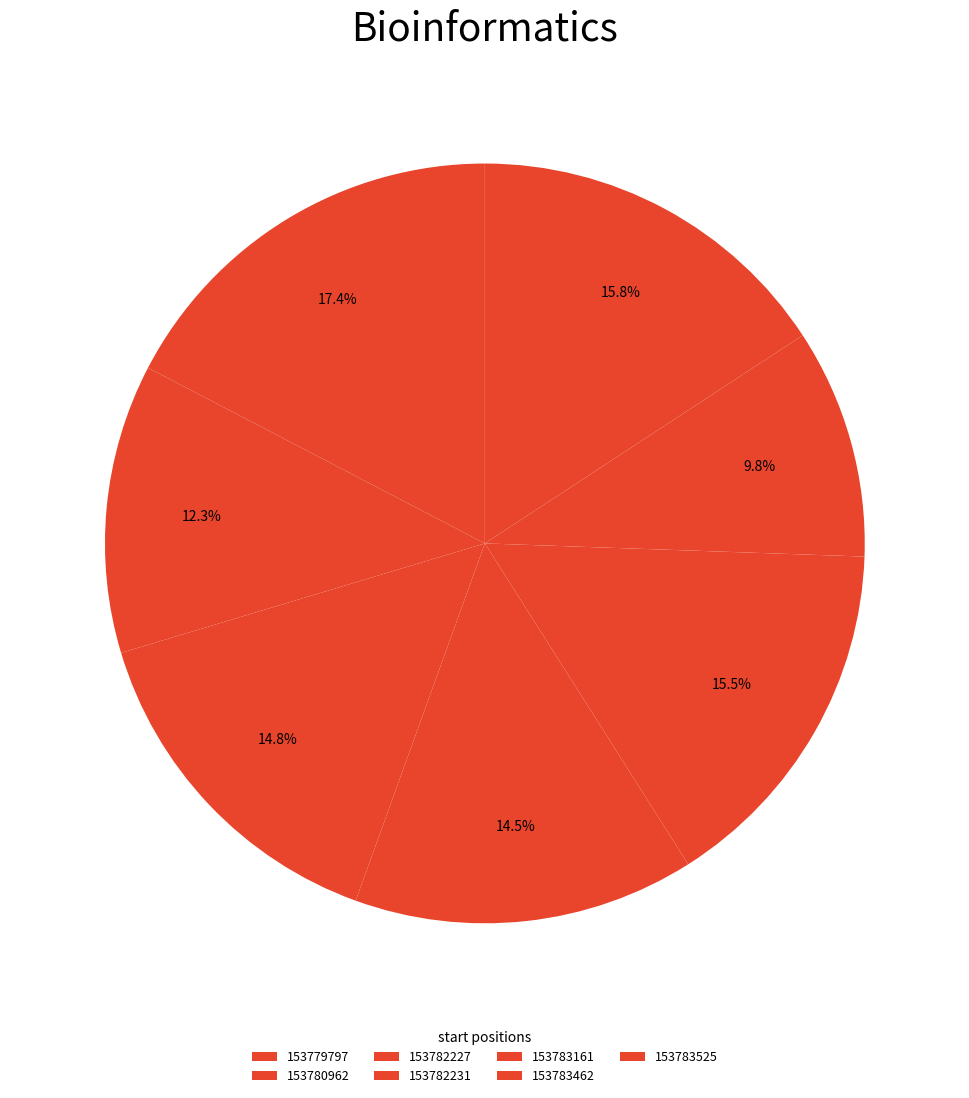

Between 153779797 and 153780962, which is larger?

153779797